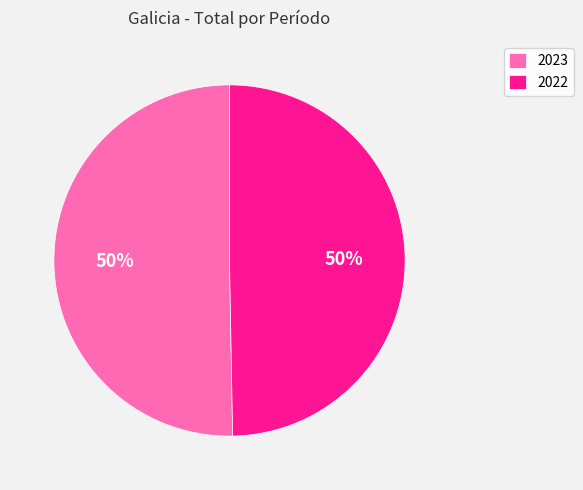

Is the sum of 2022 and 2023 greater than half?

Yes